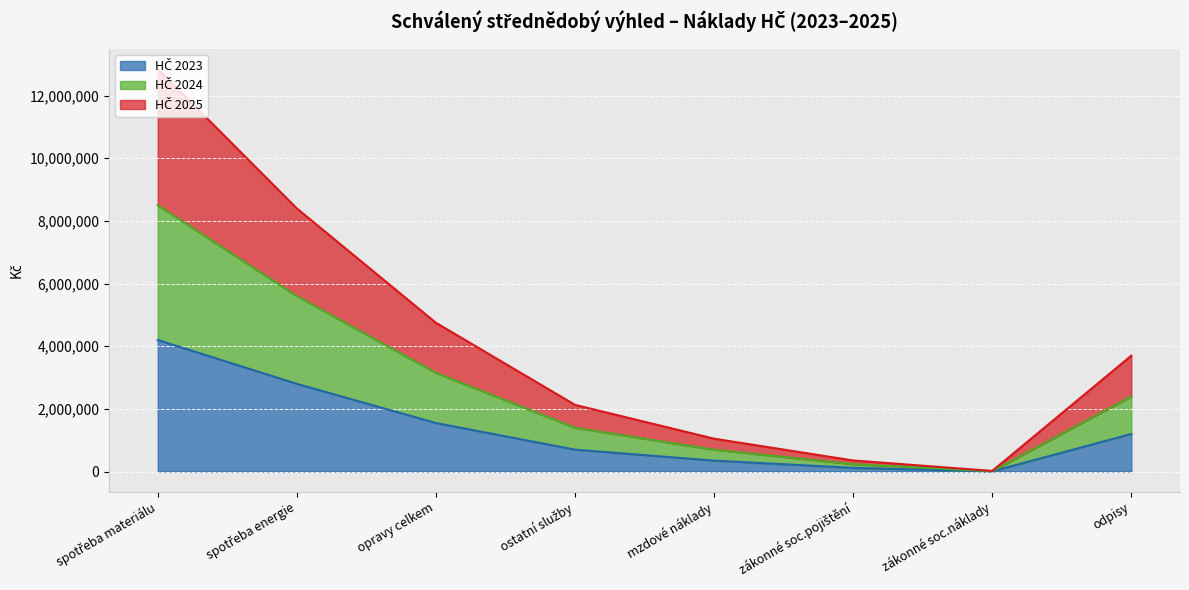

What is the total value across all series at odpisy?

3700000